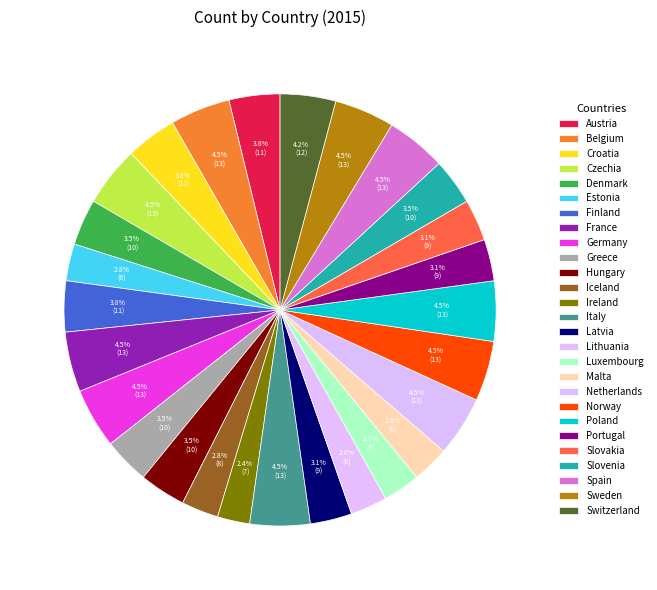

How many slices are in this pie chart?

27